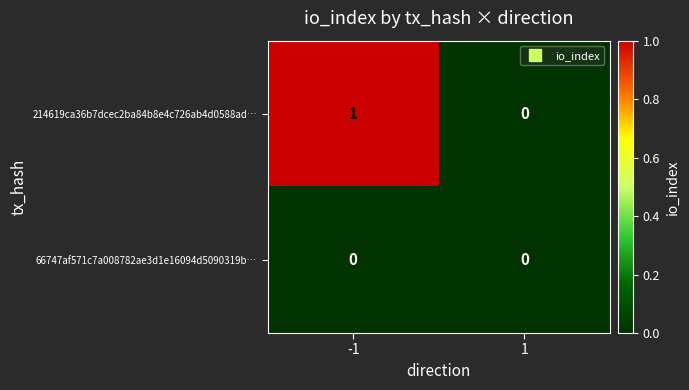

Which series has the widest spread of values?

214619ca36b7dcec2ba84b8e4c726ab4d0588ad…